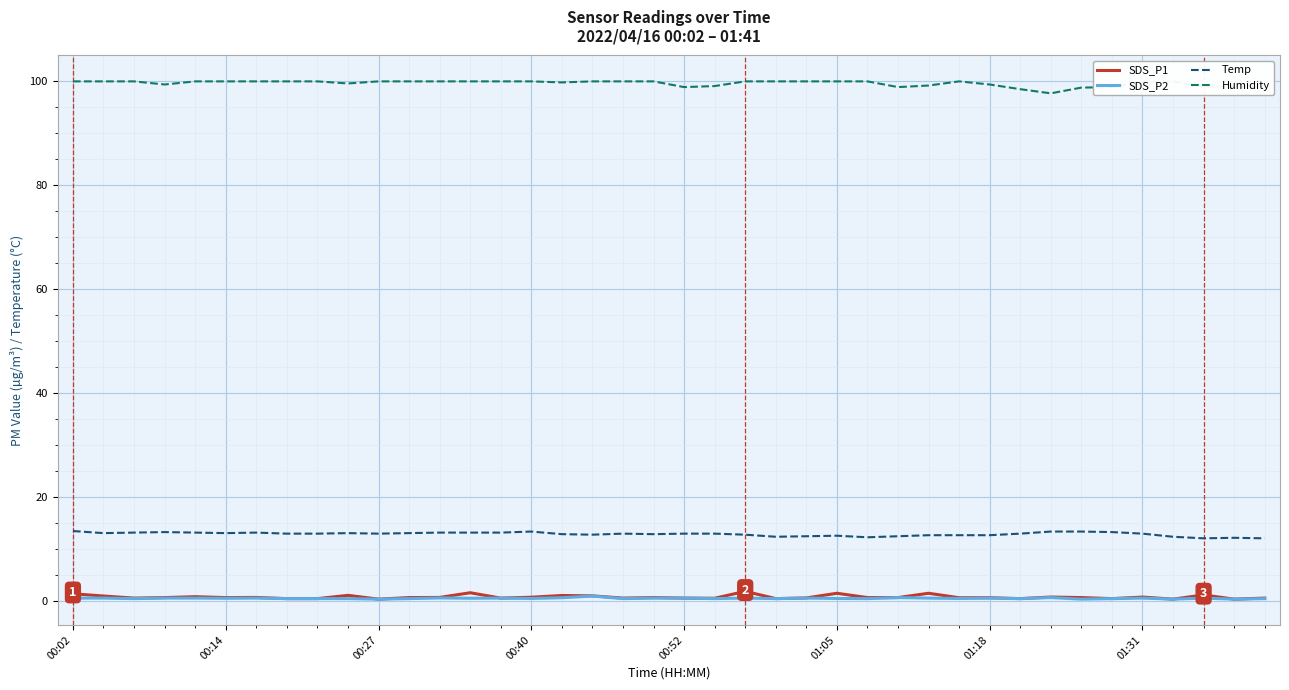

Which has a higher value, 37 or 18?

37